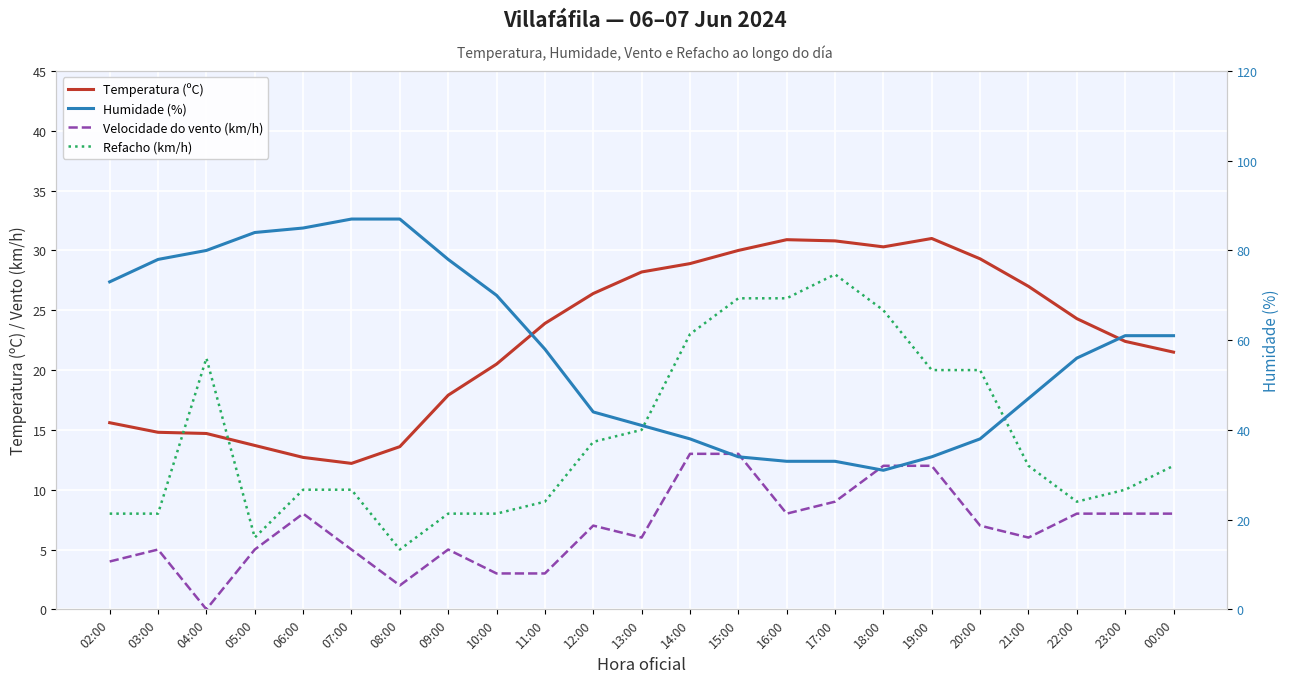

How many lines are shown in the chart?

4